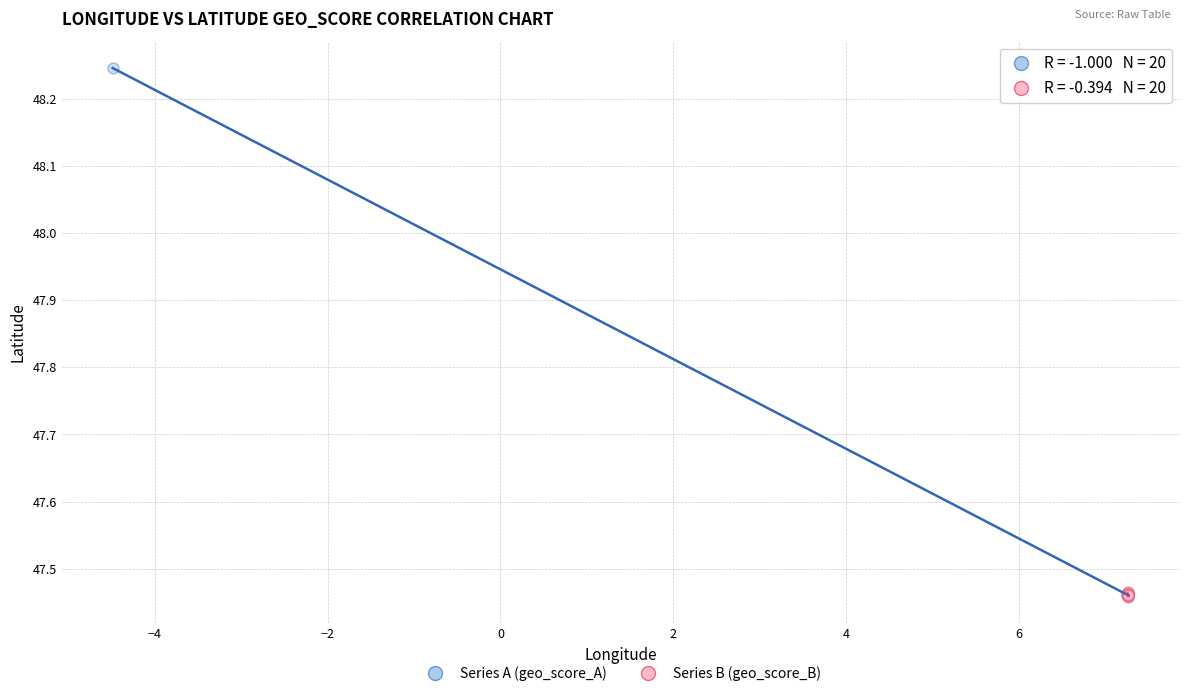

Which series has the widest spread of Y values?

Series A (geo_score_A)